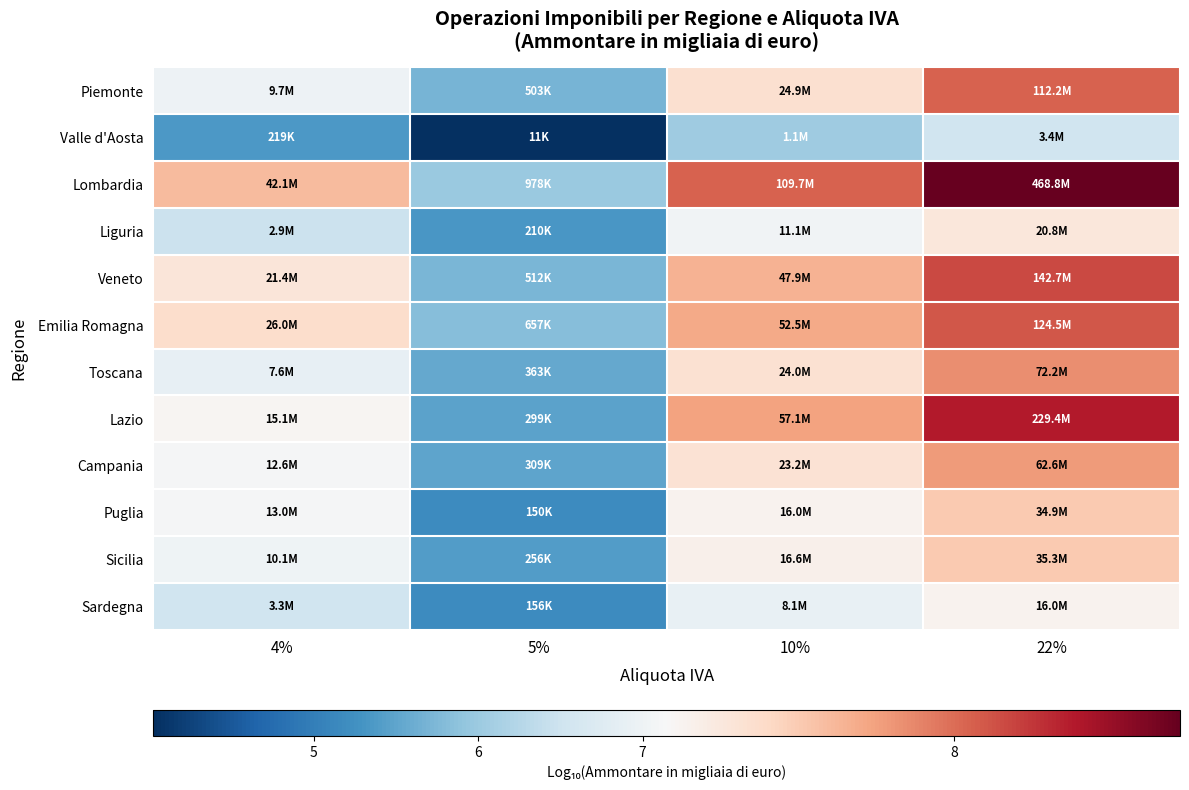

What is the difference between the highest and lowest values at 4%?

2.3